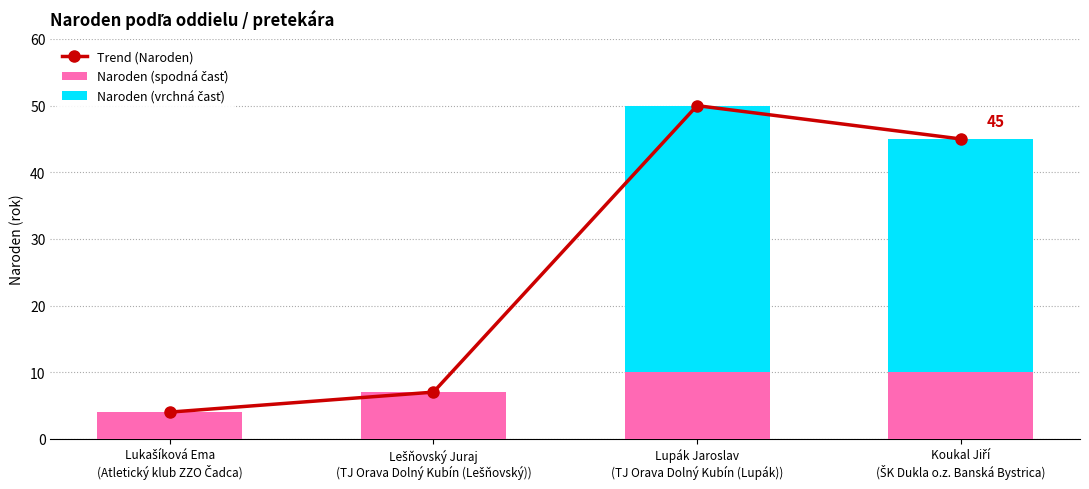

Which series has the largest total across all categories?

Trend (Naroden)